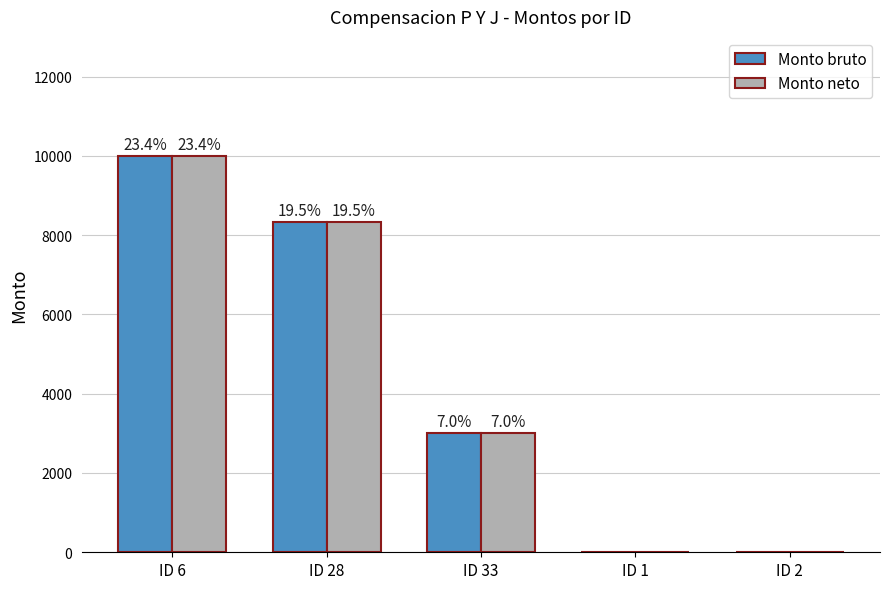

How many groups of bars are there?

5